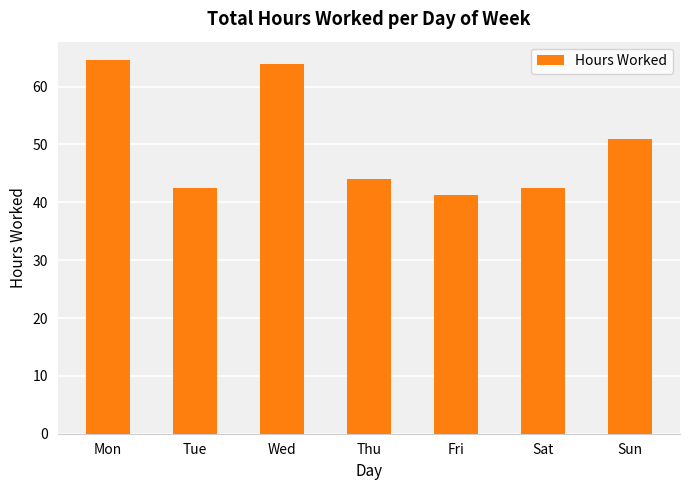

At which label does the data first exceed 44?

Mon